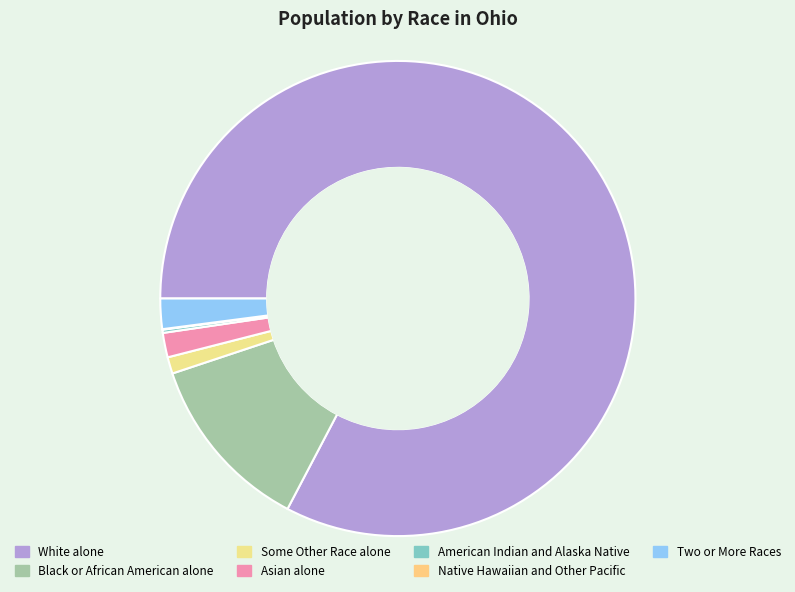

Count the number of slices in the pie.

7